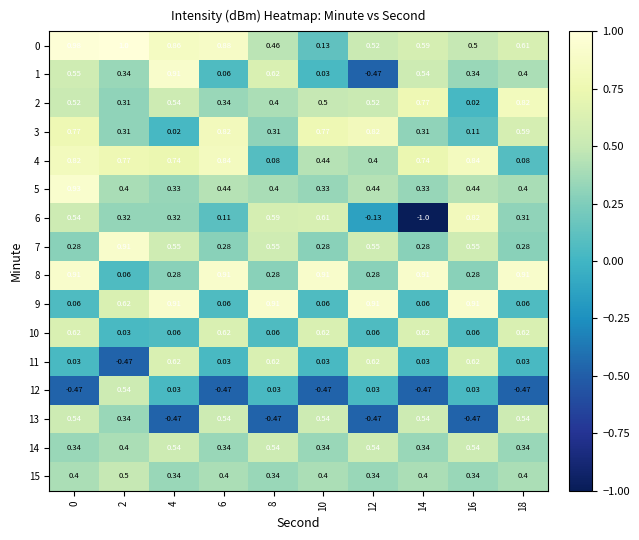

Which series has the largest total across all categories?

row_0